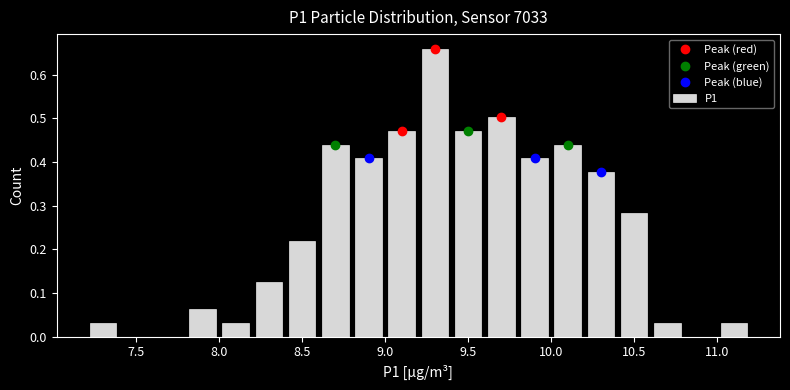

Which range on the x-axis has the tallest bar?

9.2 to 9.4